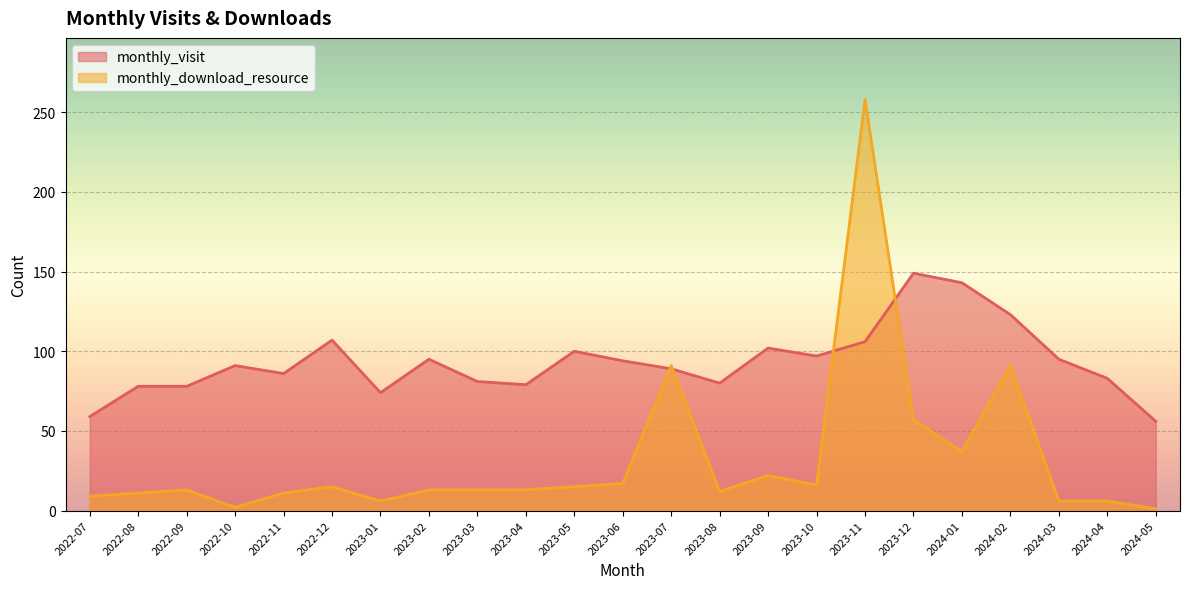

Which label corresponds to the largest value in the chart?

2023-11